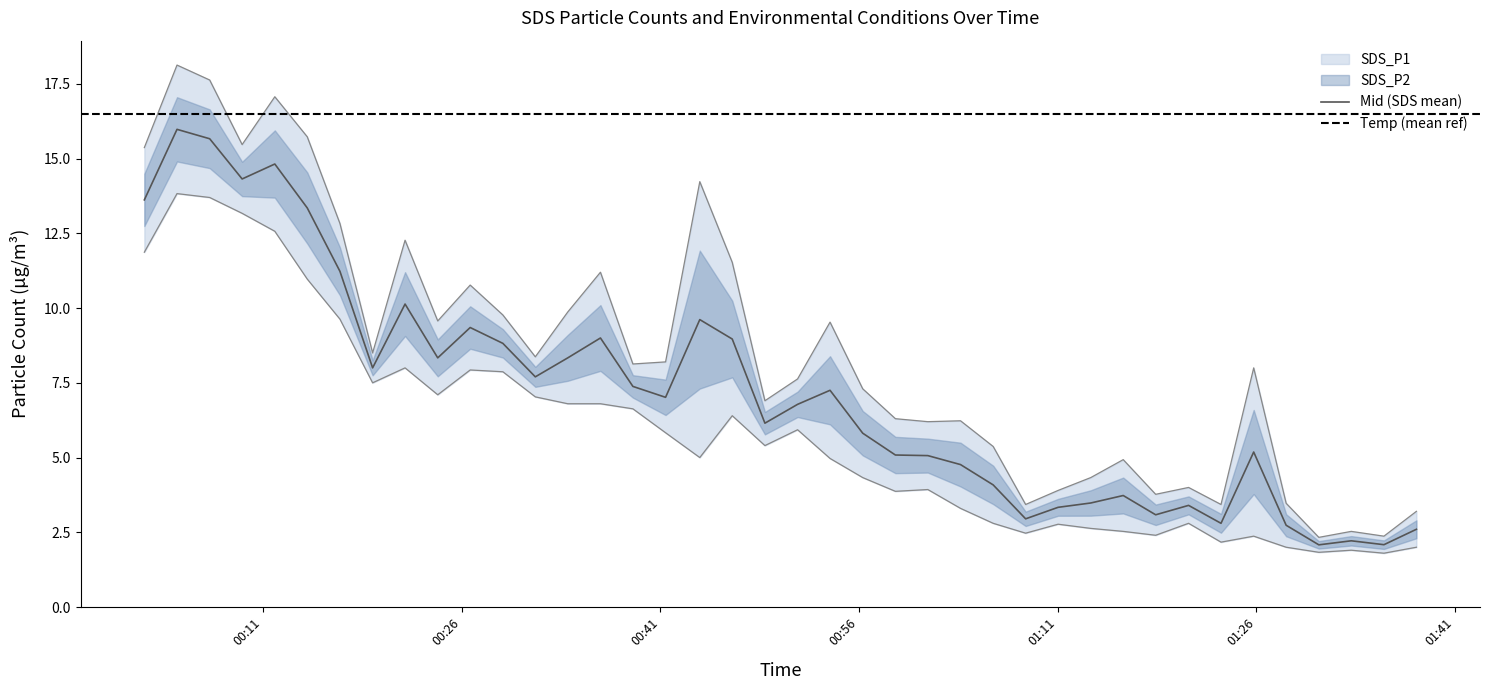

What is the value of the SDS_P1 point at the 20th from the left?

6.9